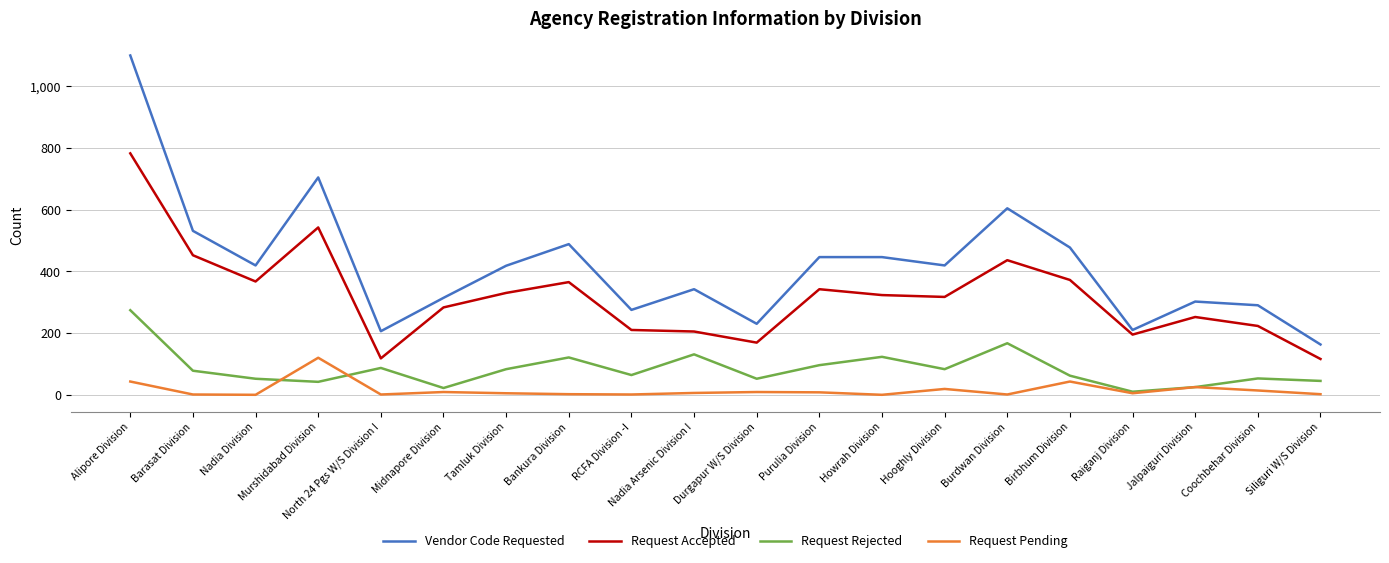

What is the sum of the Request Rejected values at Hooghly Division and Purulia Division?

179